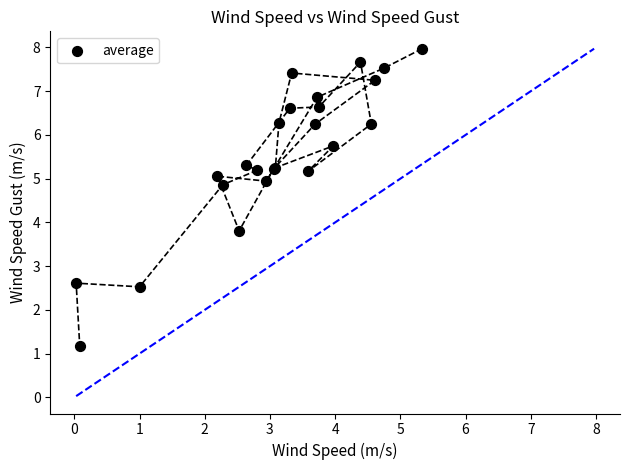

What Y value in the scatter plot is closest to 4?

3.8